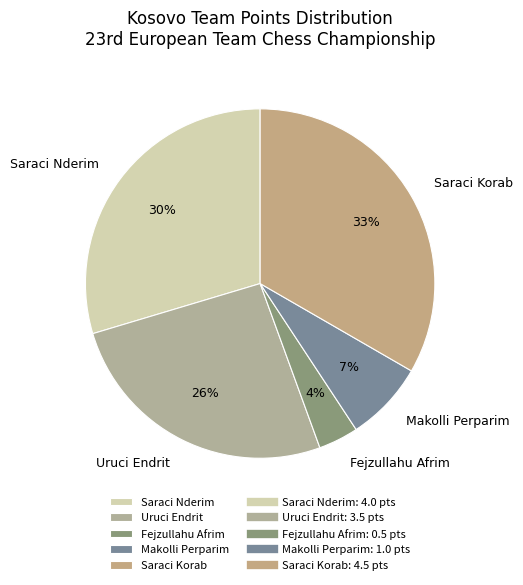

Rank the categories by value from lowest to highest.

Fejzullahu Afrim, Makolli Perparim, Uruci Endrit, Saraci Nderim, Saraci Korab